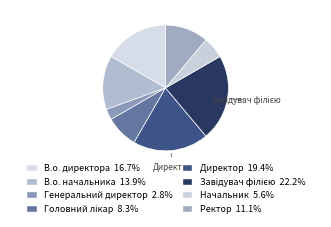

Count the number of slices in the pie.

8